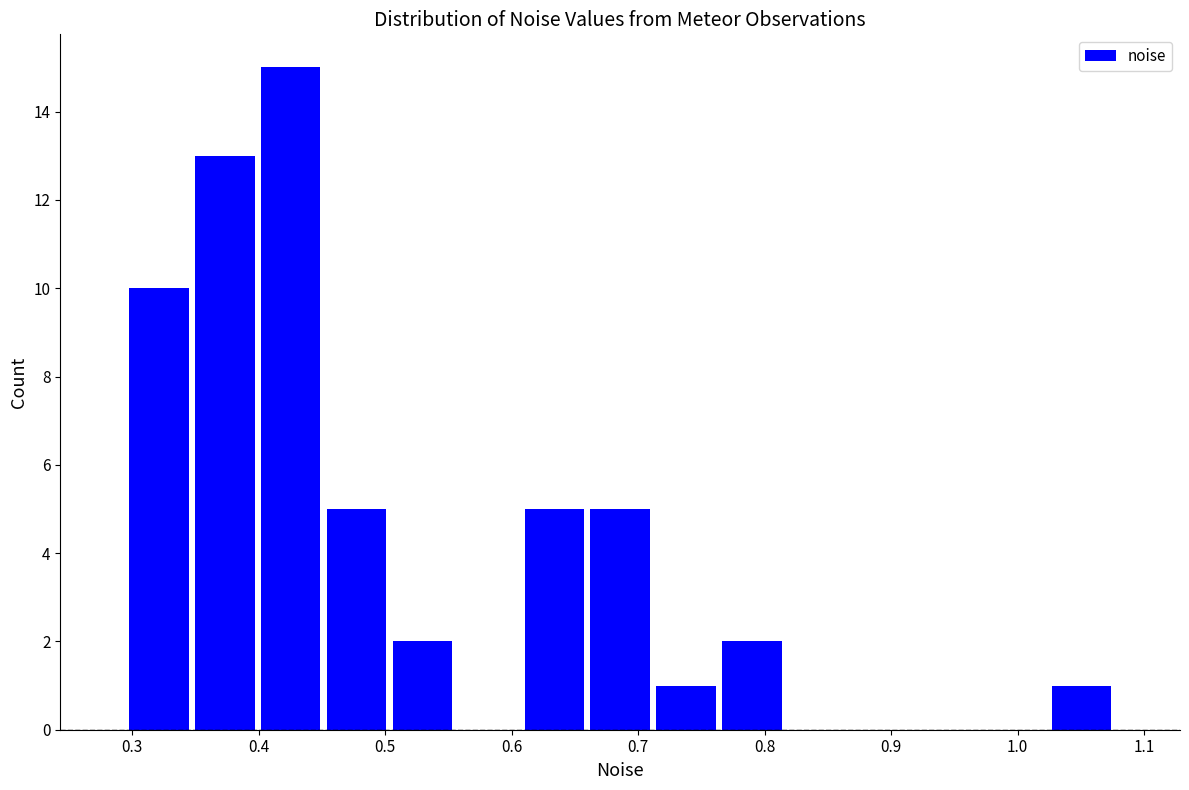

What is the height of the bar covering 0.40 to 0.45 on the x-axis? Neither the bar edges nor the heights are printed on the chart, so give them approximately, as read against the axes.

15